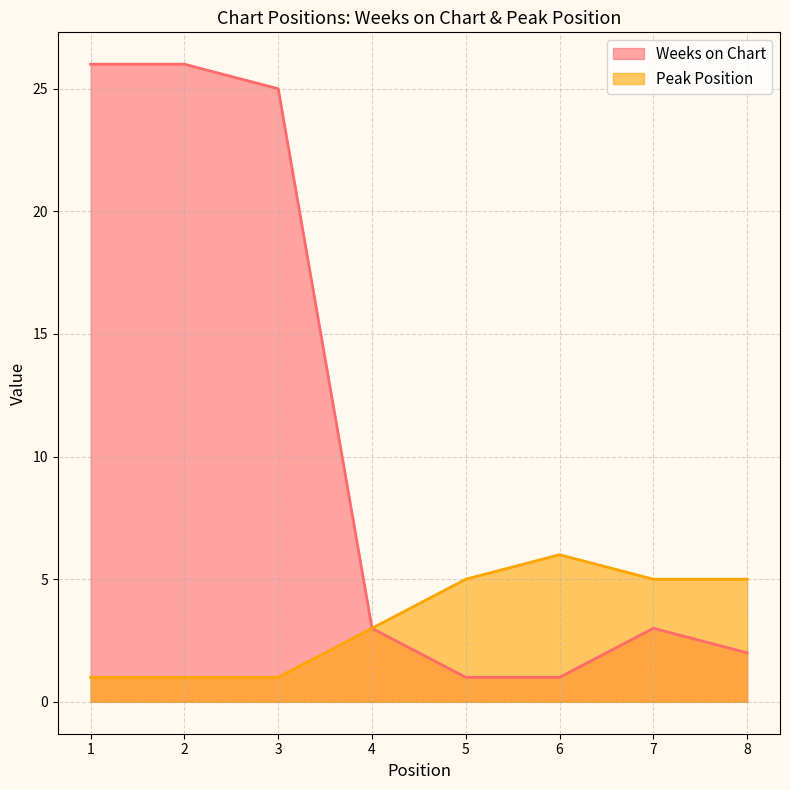

Reading right to left, what are all the values shown in this chart?

Weeks on Chart: 2	3	1	1	3	25	26	26
Peak Position: 5	5	6	5	3	1	1	1